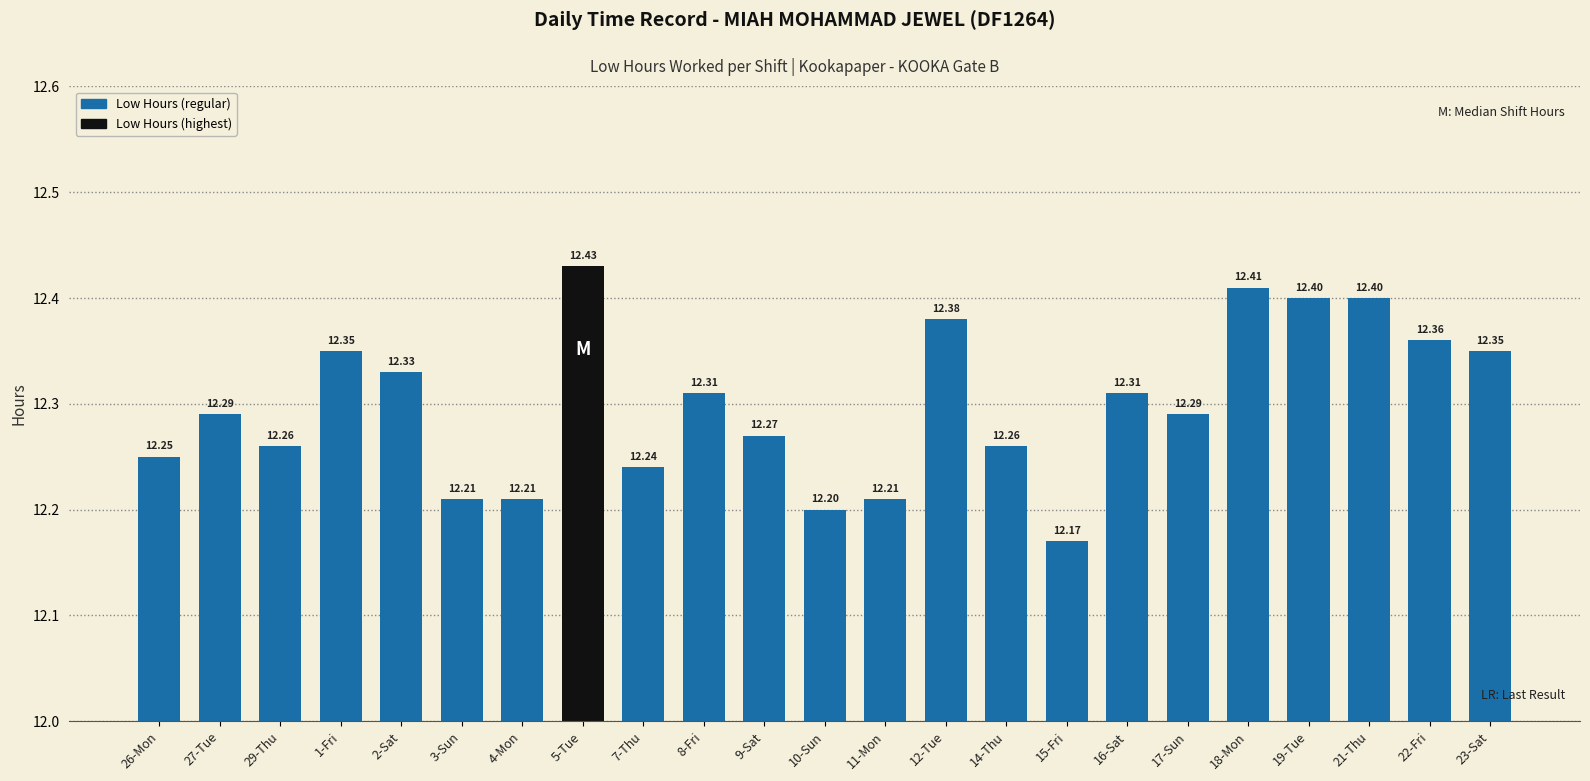

What is the ratio of the value at 21-Thu to the value at 15-Fri?

1.0